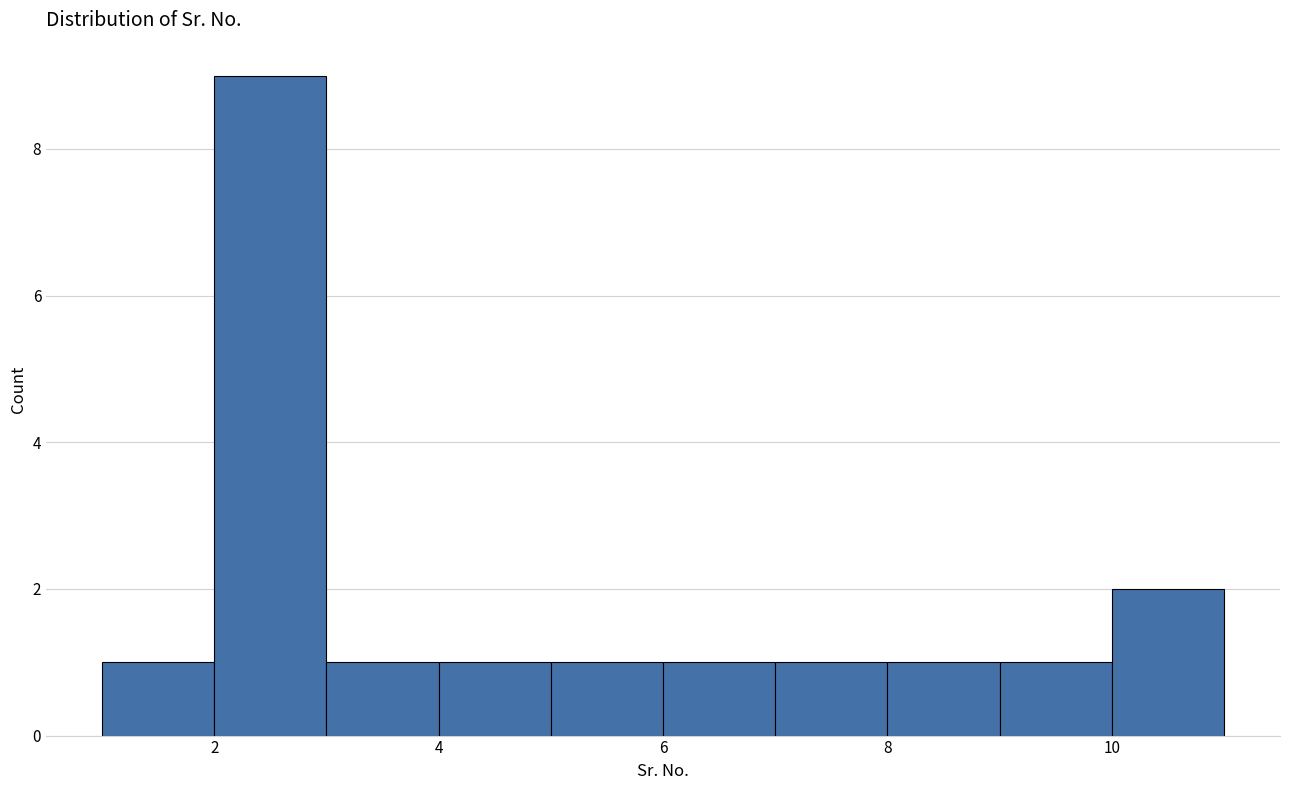

What is the height of the bar covering 10 to 11 on the x-axis? The values are not printed on the chart, so give them approximately, as read against the axis.

2